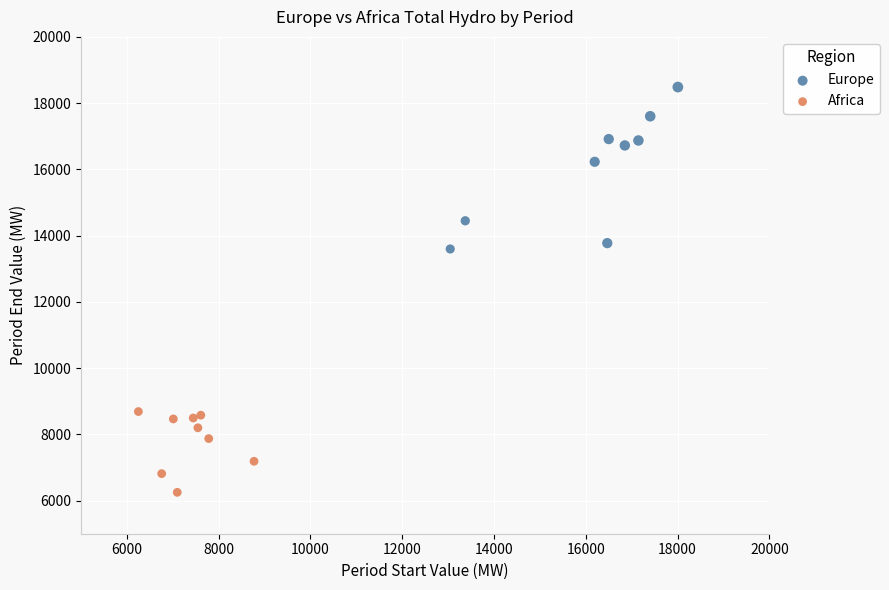

What are all the series names shown in the legend?

Europe, Africa